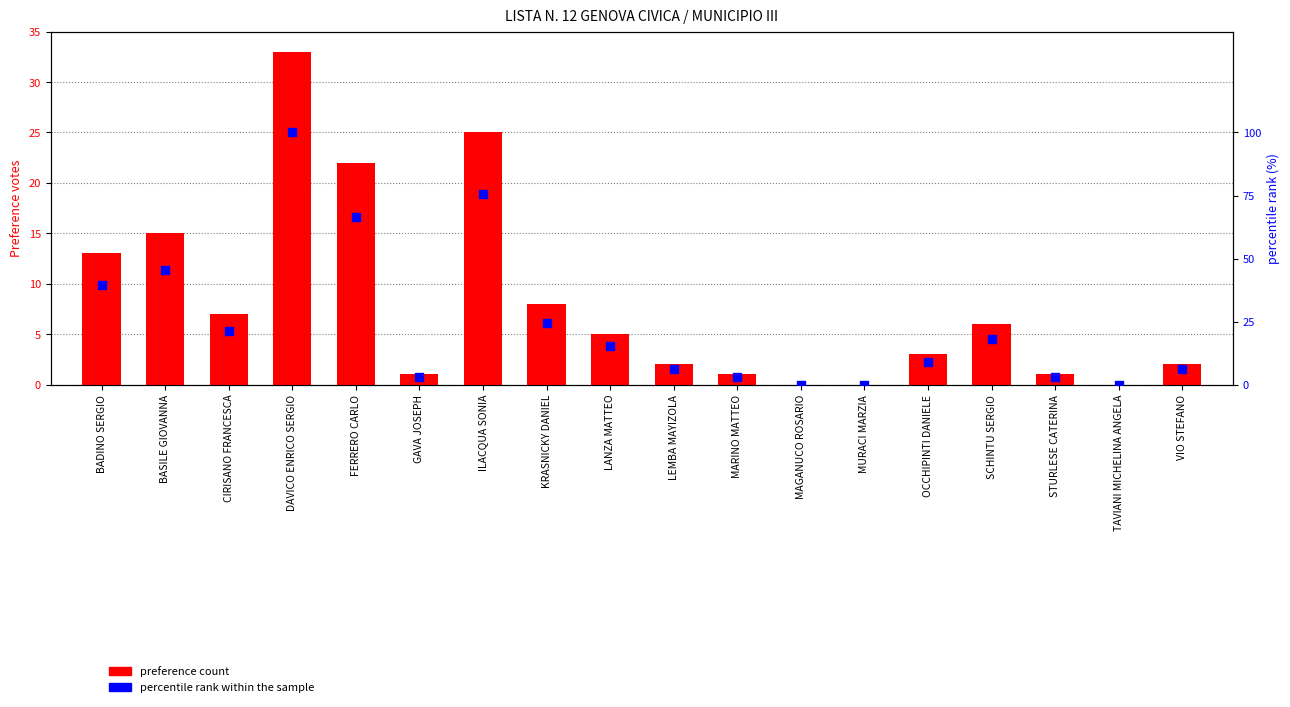

At which category is the sum across all series the highest?

DAVICO ENRICO SERGIO